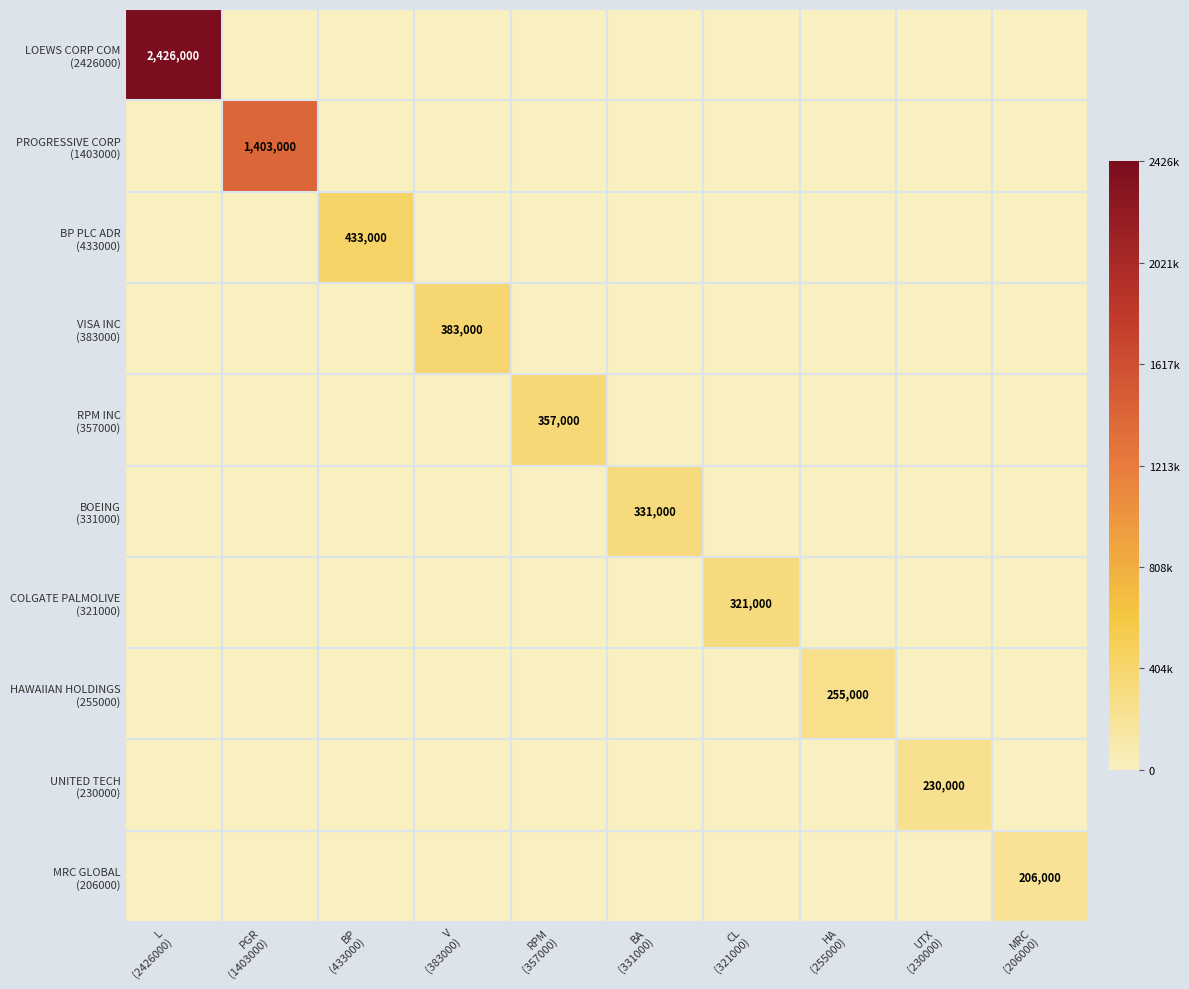

Is it true that LOEWS CORP COM (2426000) equals 0 at UTX (230000)?

True